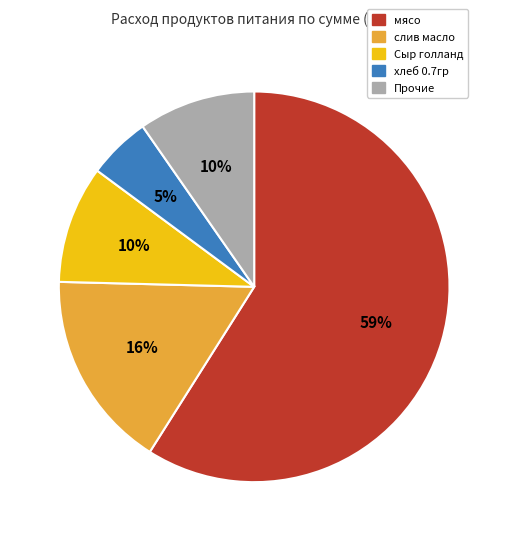

To the nearest percent, what percentage of the pie is слив масло?

16%